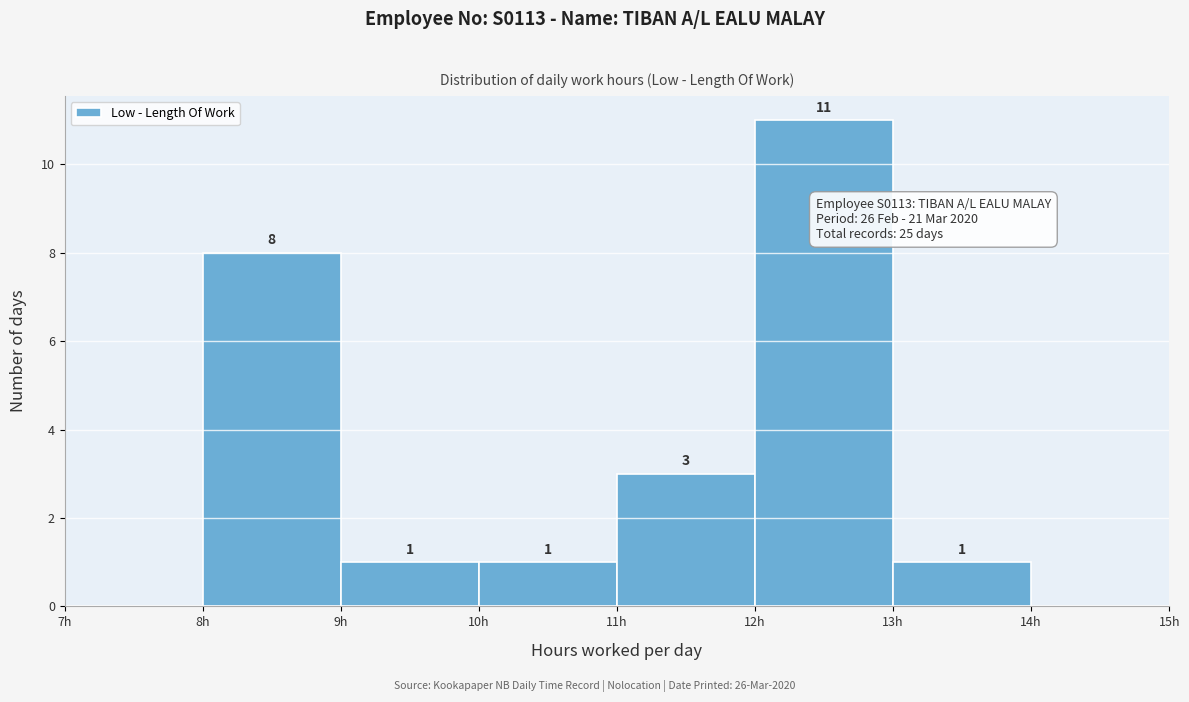

Which range on the x-axis has the tallest bar?

12 to 13